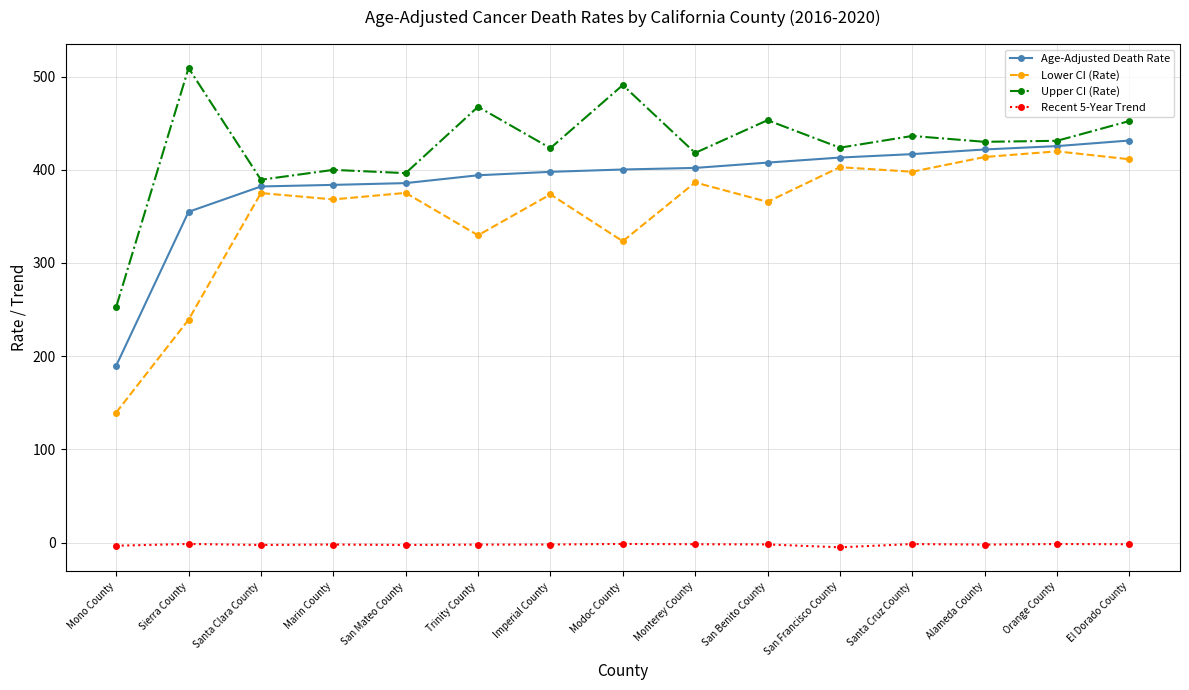

Which category has the lowest value in the Upper CI (Rate) series?

Mono County